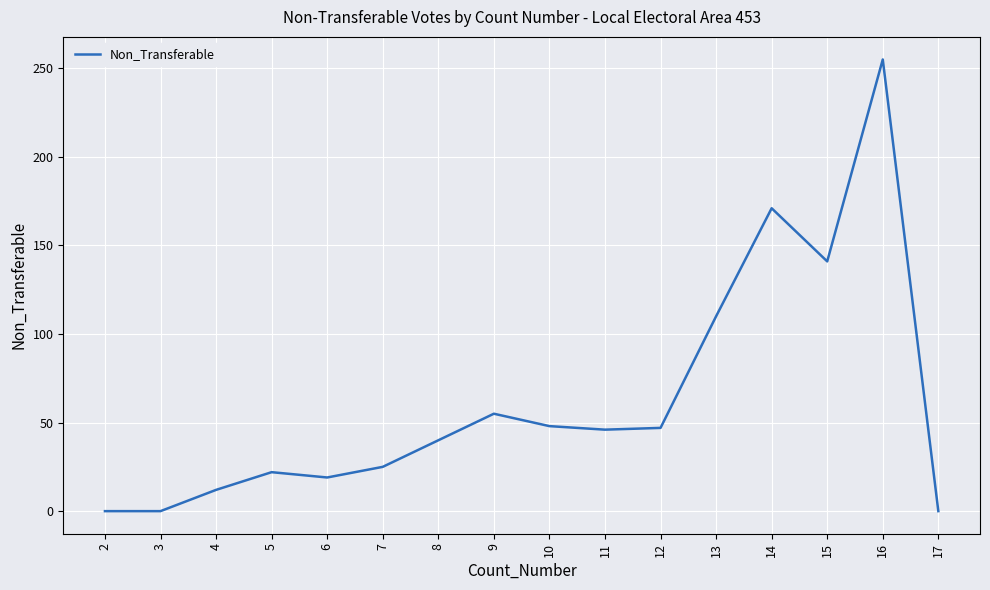

What is the greatest value displayed?

255